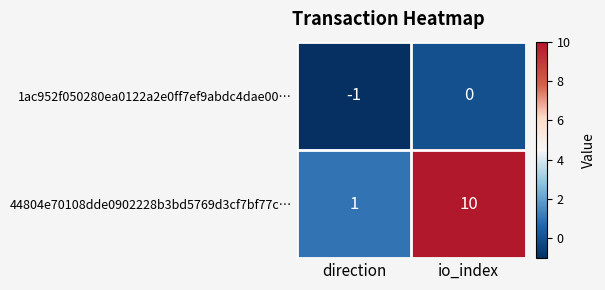

True or false: 44804e70108dde0902228b3bd5769d3cf7bf77c… has a value of 1 at direction.

True